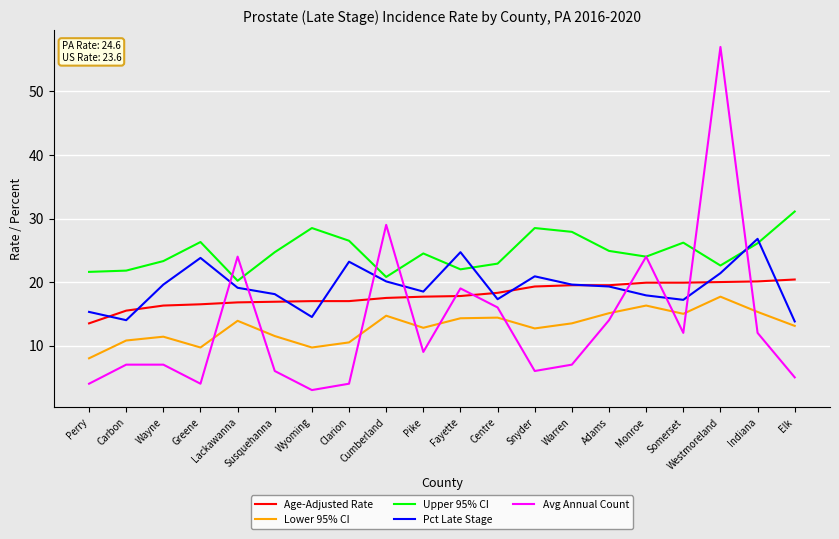

List the series in order of their peak value, lowest first.

Lower 95% CI, Age-Adjusted Rate, Pct Late Stage, Upper 95% CI, Avg Annual Count